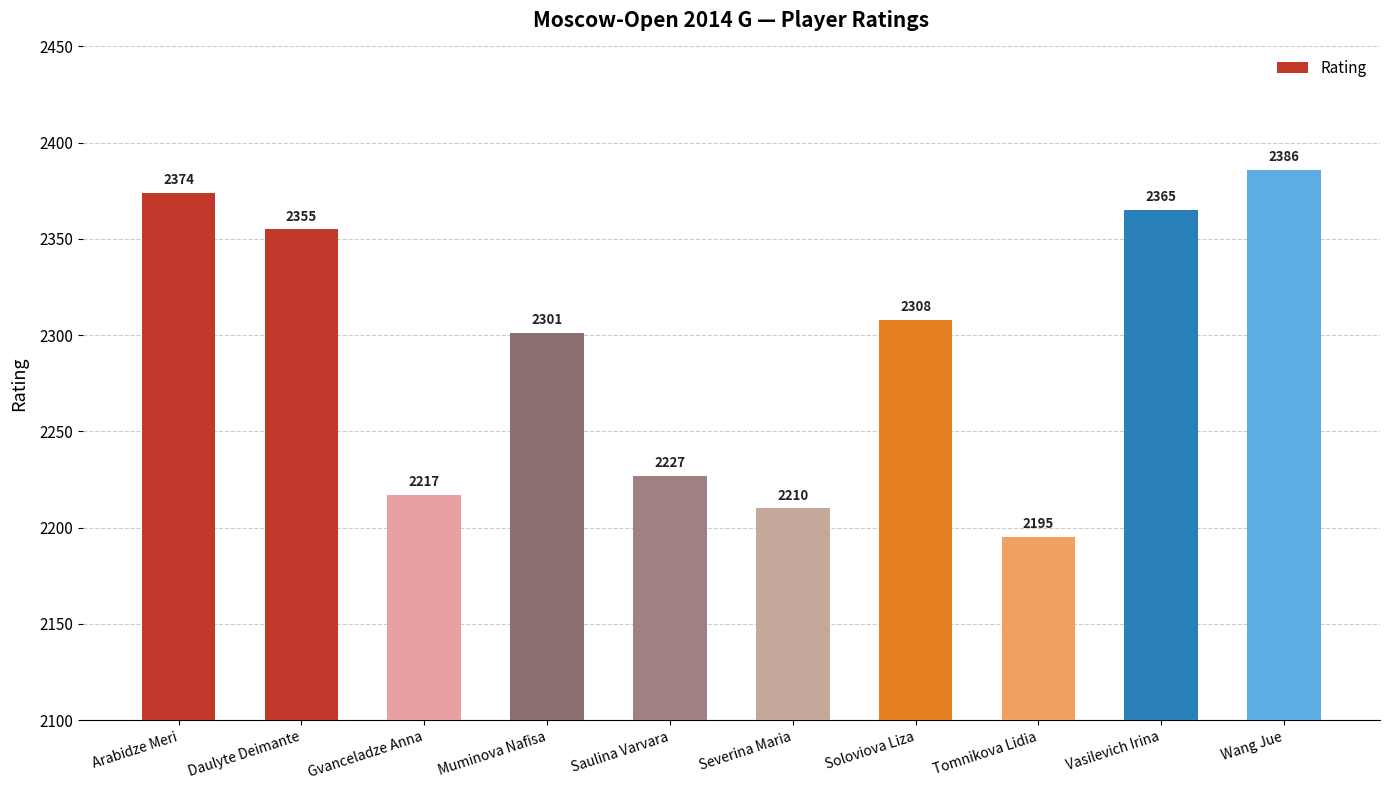

Reading right to left, extract all data points from this chart.

2386	2365	2195	2308	2210	2227	2301	2217	2355	2374